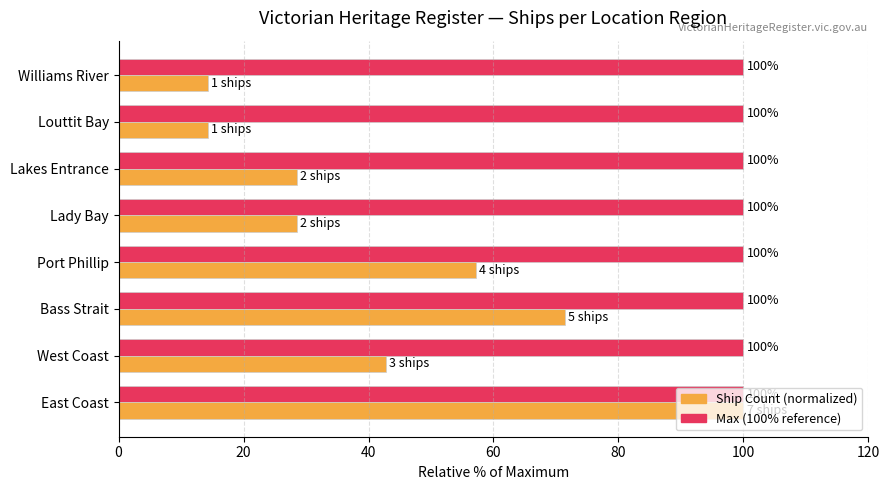

At which category is the sum across all series the highest?

East Coast